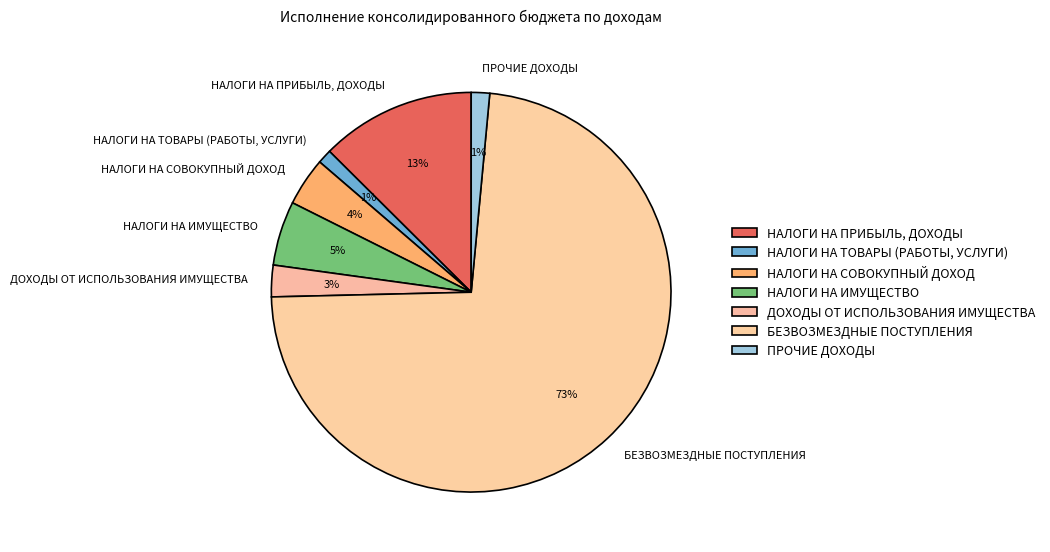

Is БЕЗВОЗМЕЗДНЫЕ ПОСТУПЛЕНИЯ the majority of the pie?

Yes